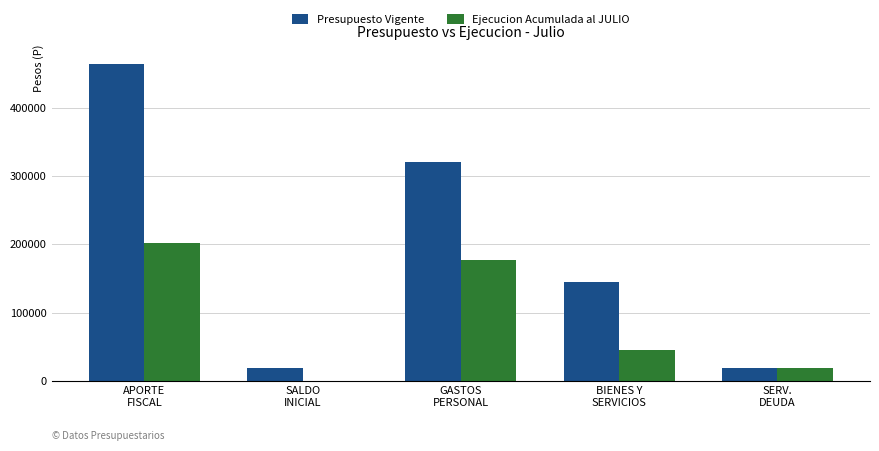

What is the total value across all series at BIENES Y
SERVICIOS?

190343